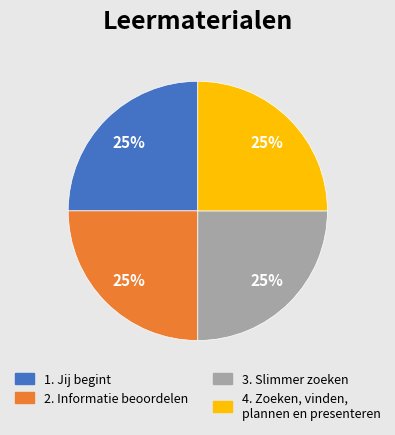

Is it true that 4. Zoeken, vinden, plannen en presenteren is 40% of the pie?

False